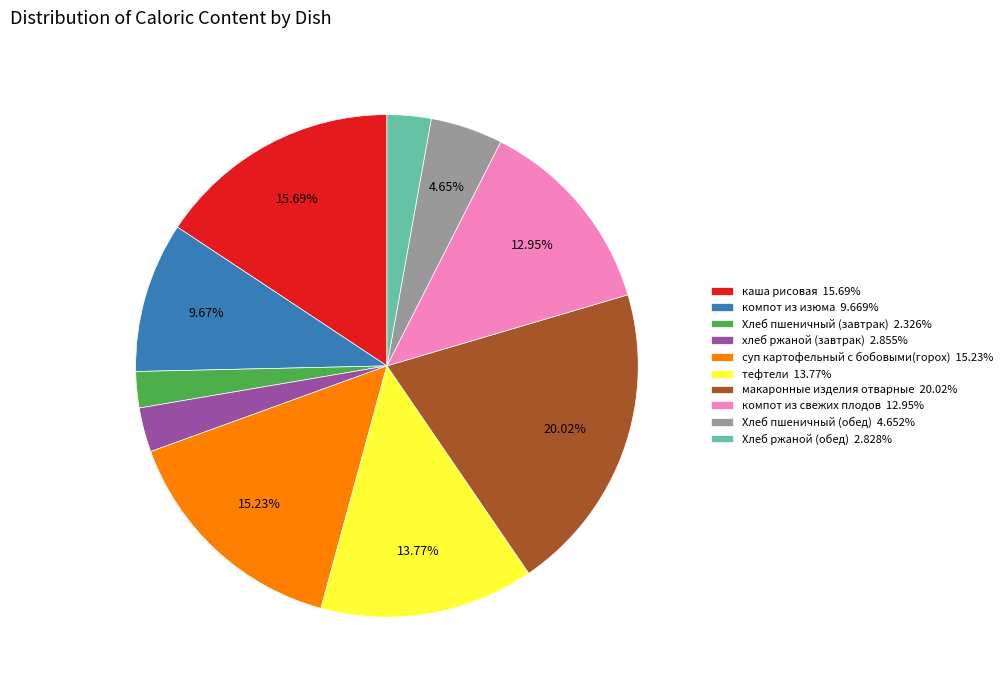

How much of the chart is everything except тефтели?

86.2%